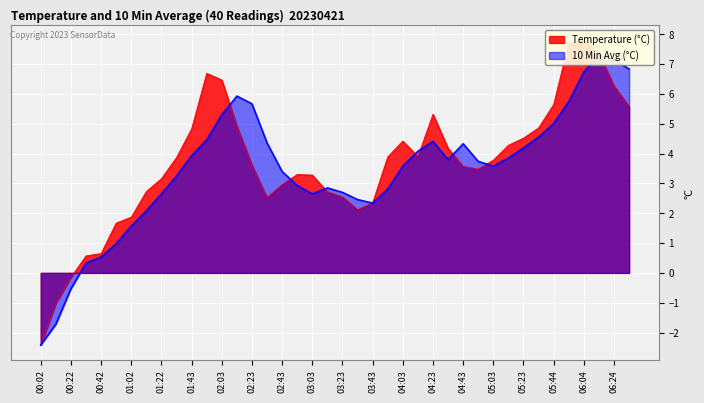

True or false: Temperature has a value of 3.3 at 03:03.

True